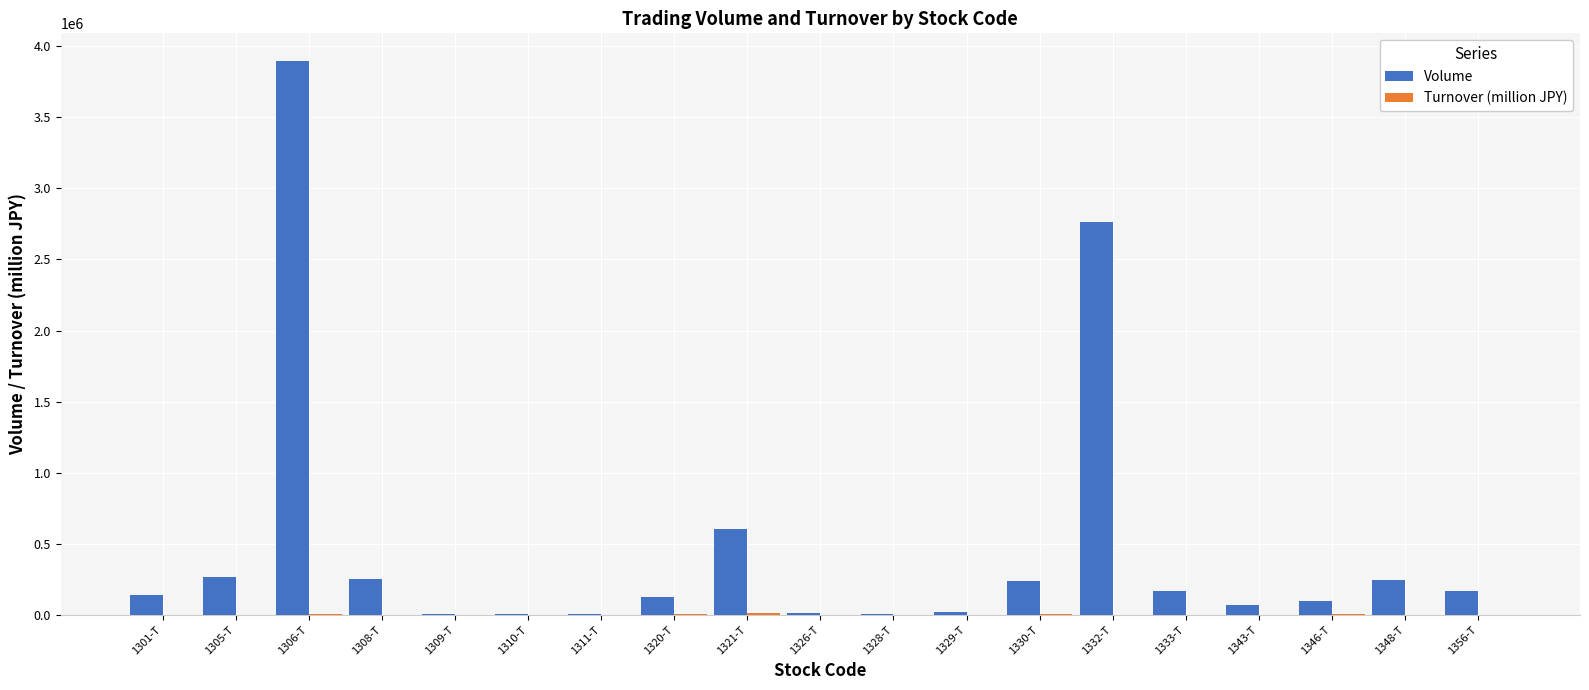

Which series has the largest total across all categories?

Volume